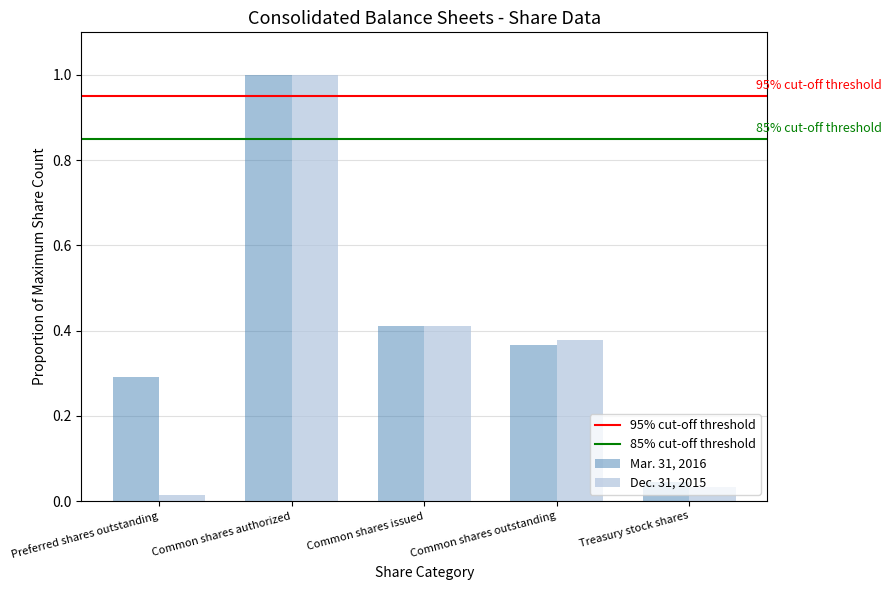

What is the total value across all series at Preferred shares outstanding?

0.3